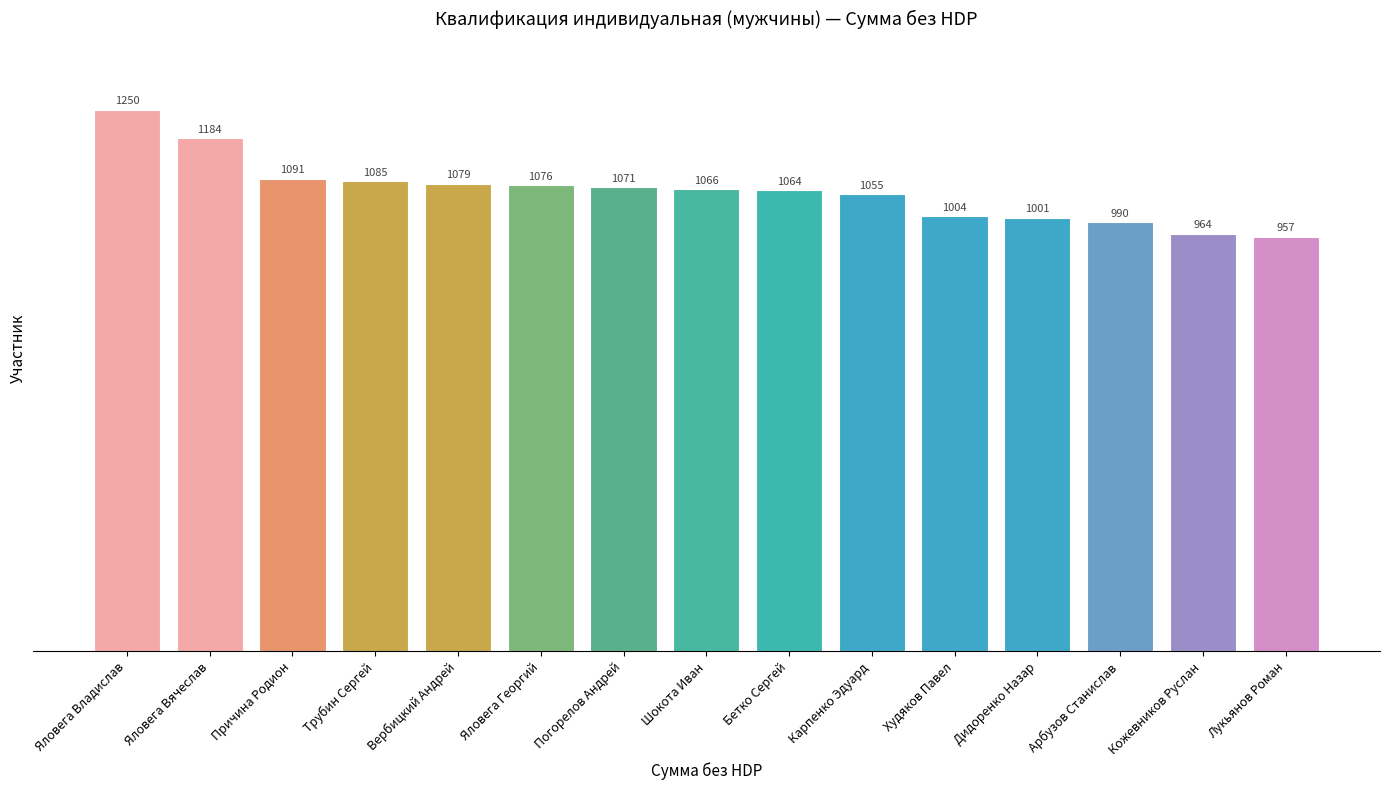

Where is the data nearest to the value 1103?

Причина Родион